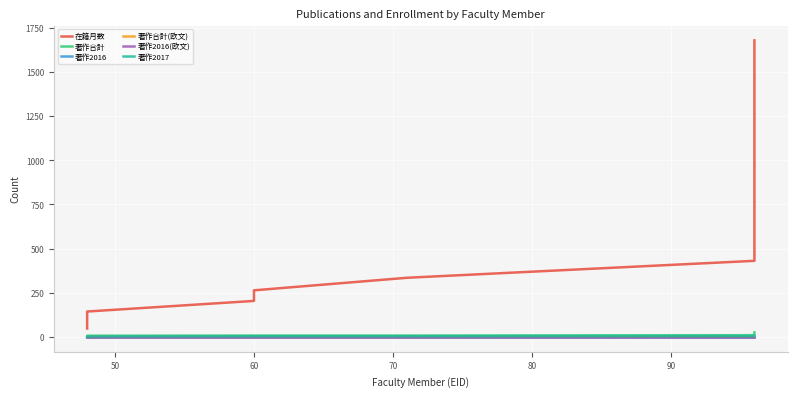

What is the average value of the 著作2016 series?

1